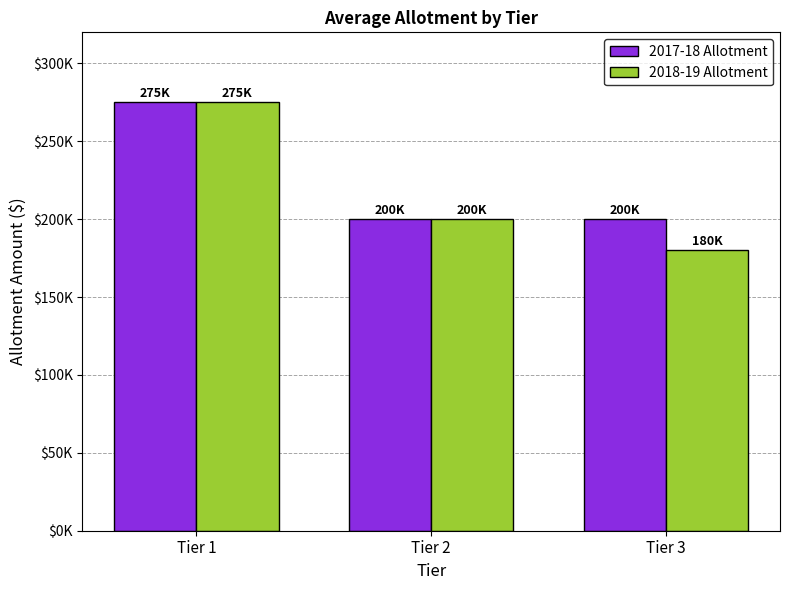

Are the bars horizontal?

No